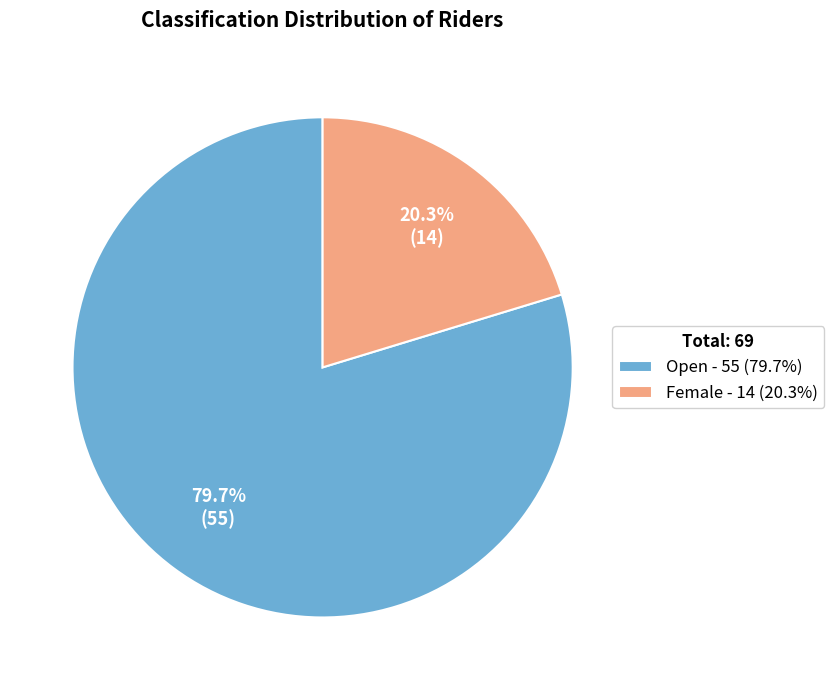

Which category accounts for the majority?

Open - 55 (79.7%)